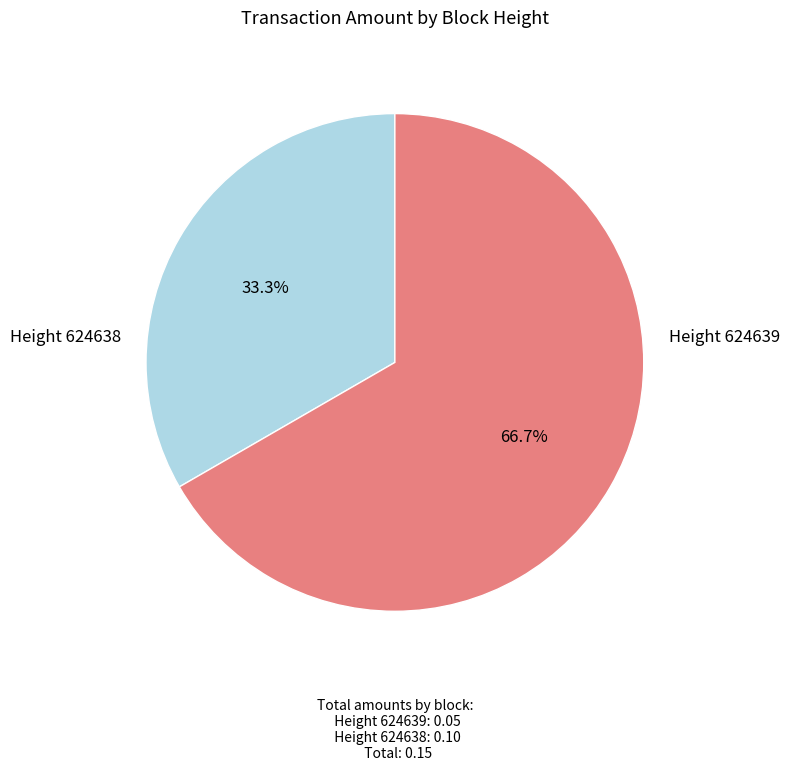

Is there any slice that represents more than half of the pie?

Yes